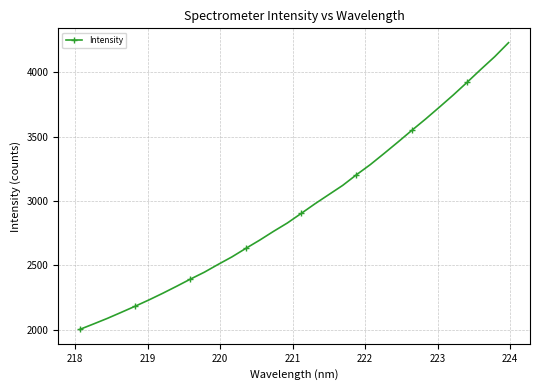

What is the difference between the second highest and minimum values?

2115.9